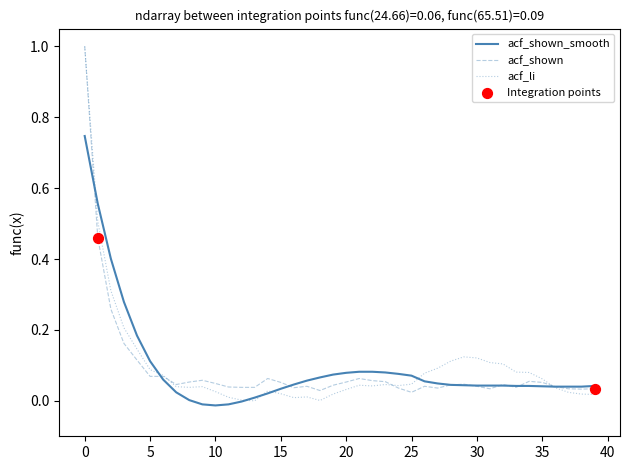

Which series has the largest total across all categories?

acf_li